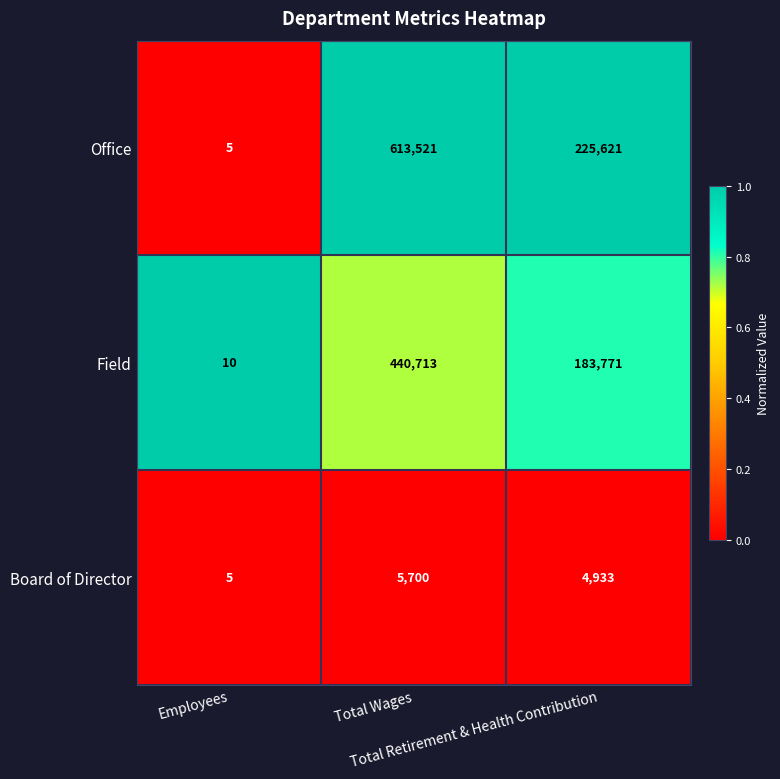

Rank the series by their maximum value, from highest to lowest.

Office, Field, Board of Director